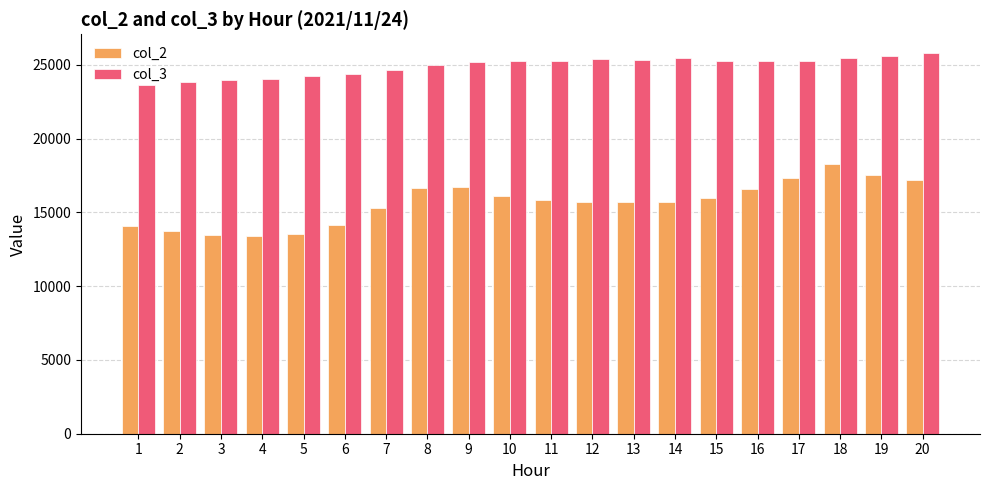

What are all the series names shown in the legend?

col_2, col_3